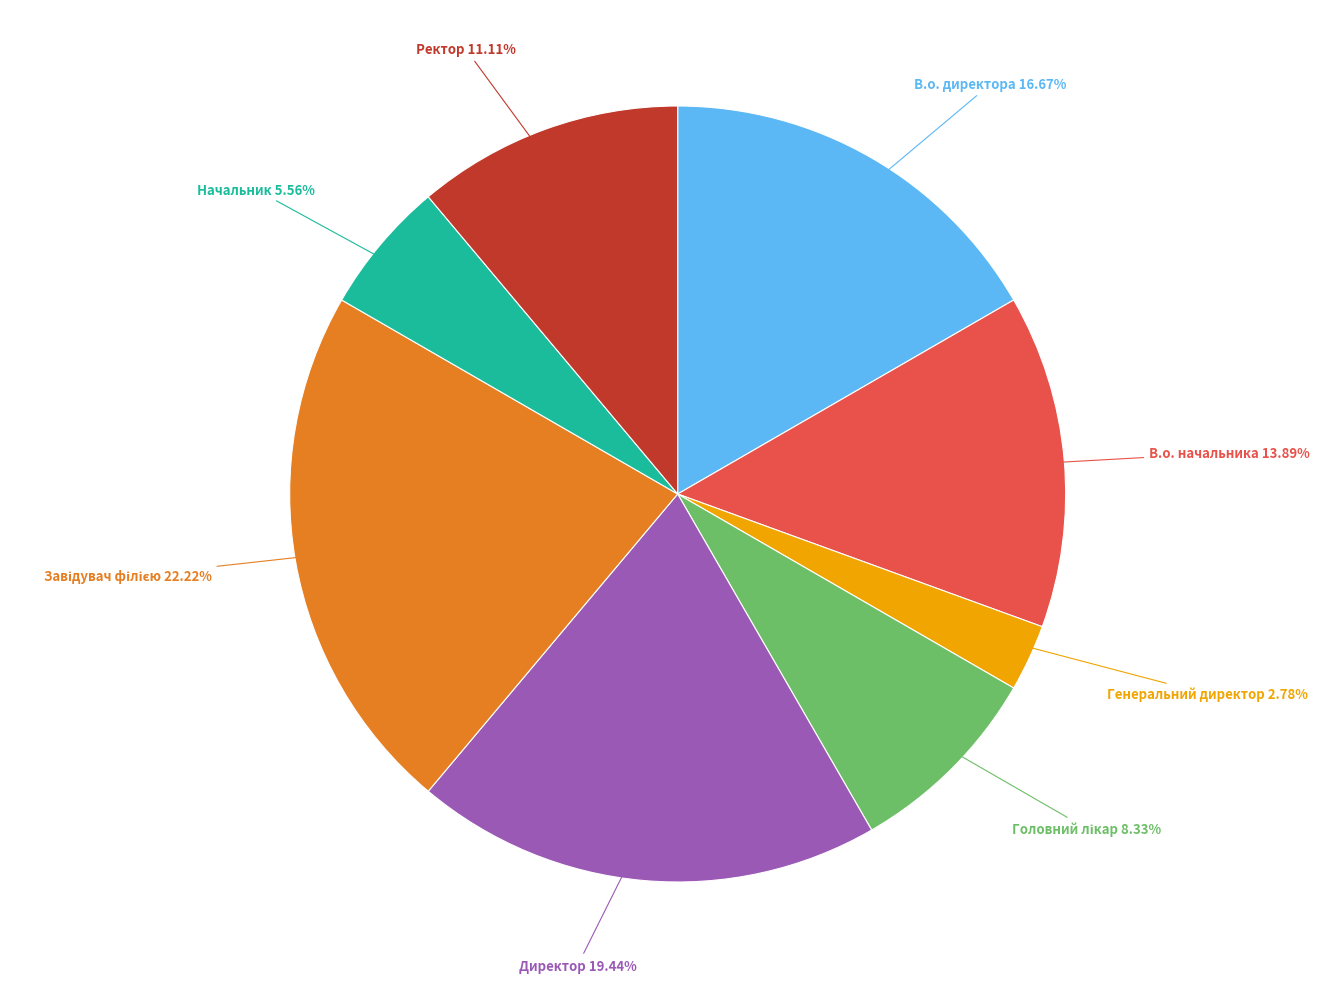

Is there any slice that represents more than half of the pie?

No